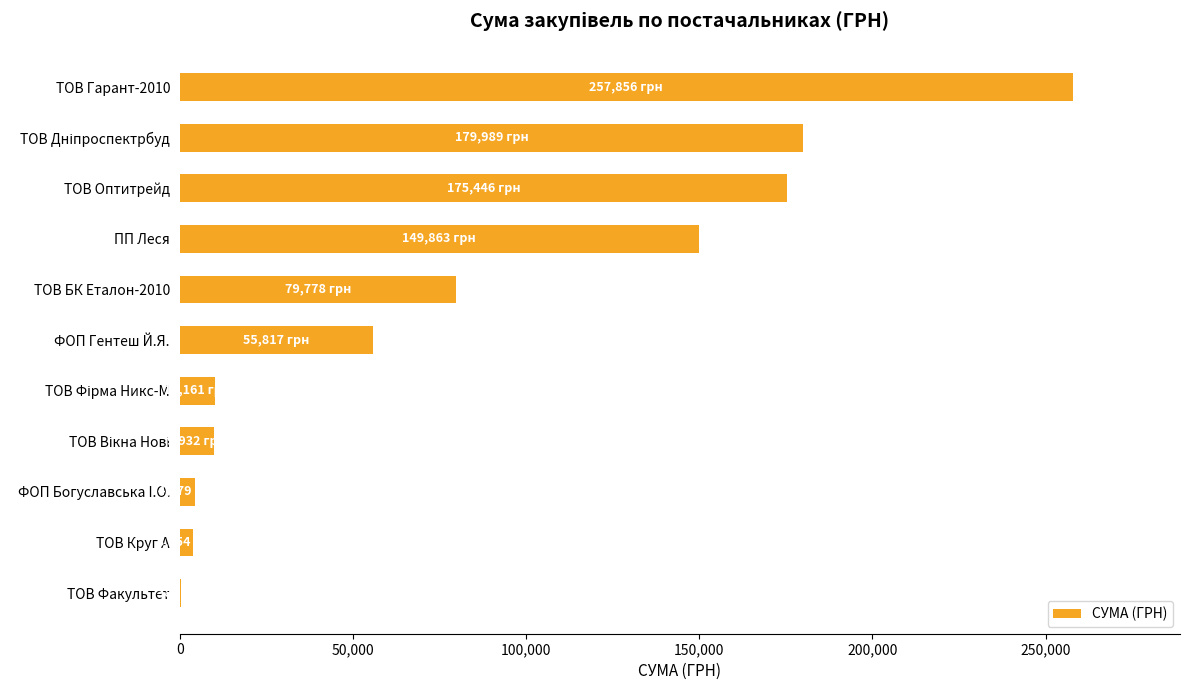

What is the ratio of the value at ПП Леся to the value at ТОВ БК Еталон-2010?

1.9